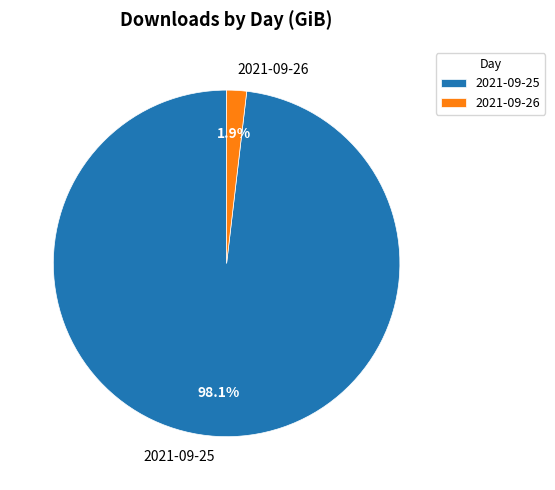

Between 2021-09-26 and 2021-09-25, which is larger?

2021-09-25